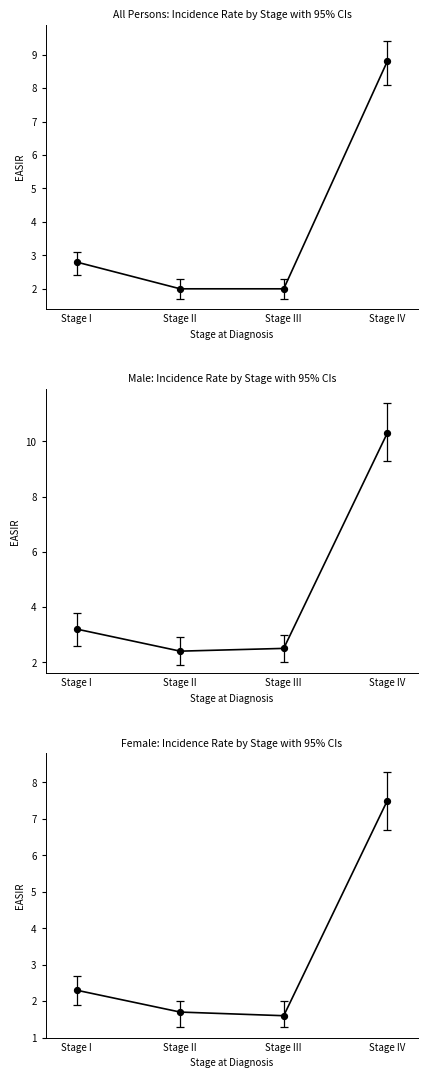

Which series has the largest total across all categories?

Male